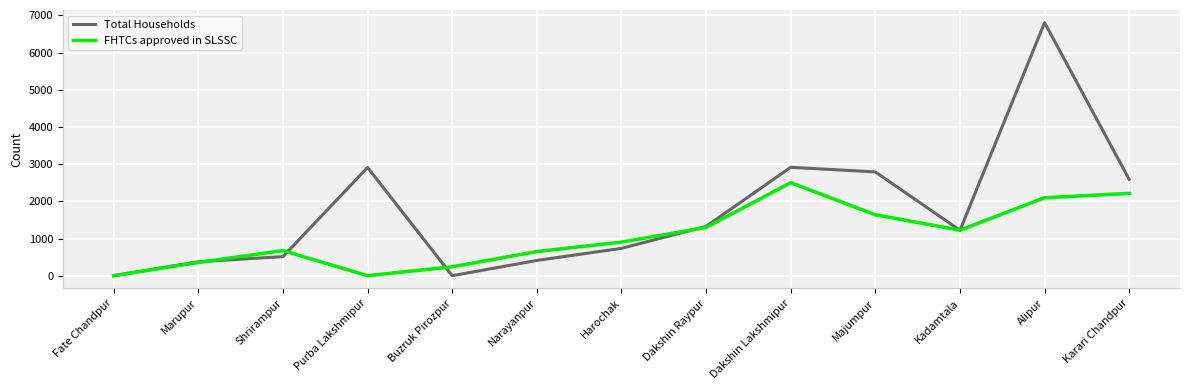

Is the value of FHTCs approved in SLSSC at Dakshin Lakshmipur greater than the value of Total Households at Narayanpur?

Yes